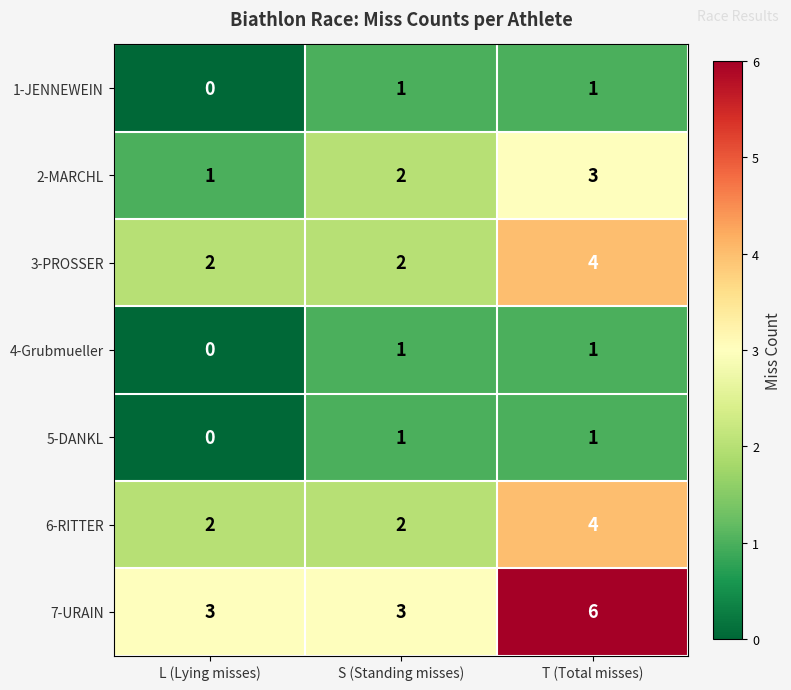

Reading left to right, transcribe all the data shown in this chart.

1-JENNEWEIN: L (Lying misses)=0	S (Standing misses)=1	T (Total misses)=1
2-MARCHL: L (Lying misses)=1	S (Standing misses)=2	T (Total misses)=3
3-PROSSER: L (Lying misses)=2	S (Standing misses)=2	T (Total misses)=4
4-Grubmueller: L (Lying misses)=0	S (Standing misses)=1	T (Total misses)=1
5-DANKL: L (Lying misses)=0	S (Standing misses)=1	T (Total misses)=1
6-RITTER: L (Lying misses)=2	S (Standing misses)=2	T (Total misses)=4
7-URAIN: L (Lying misses)=3	S (Standing misses)=3	T (Total misses)=6